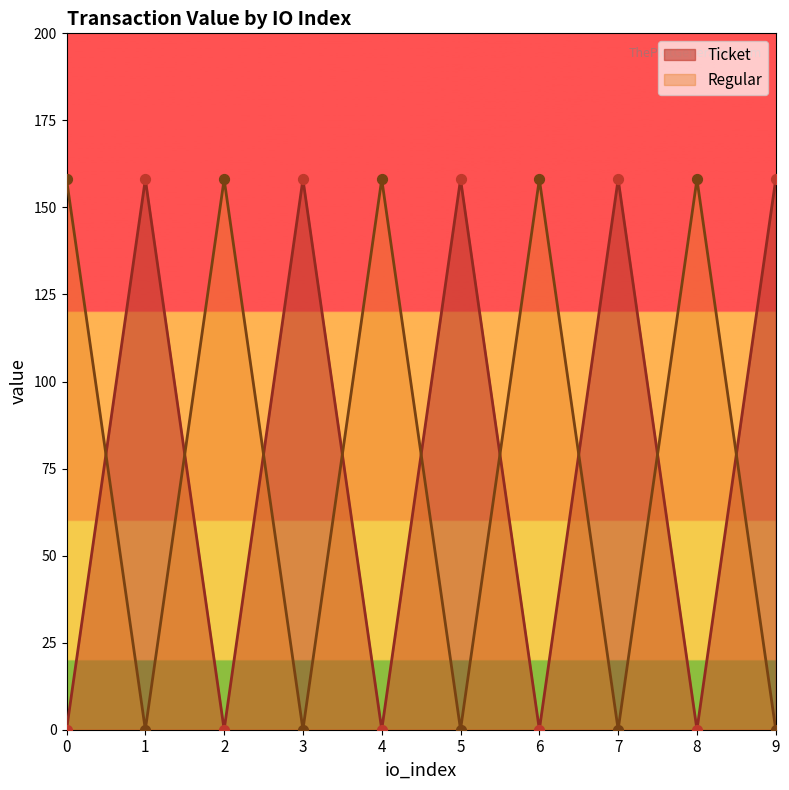

What is the total value across all series at 9?

158.1